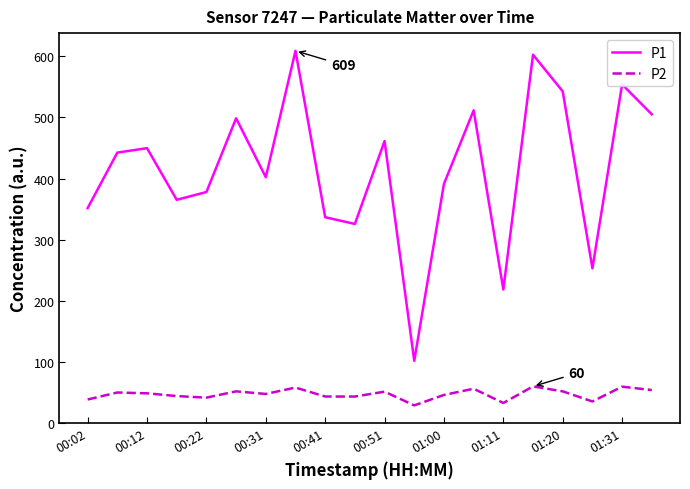

Which series has the widest spread of values?

P1